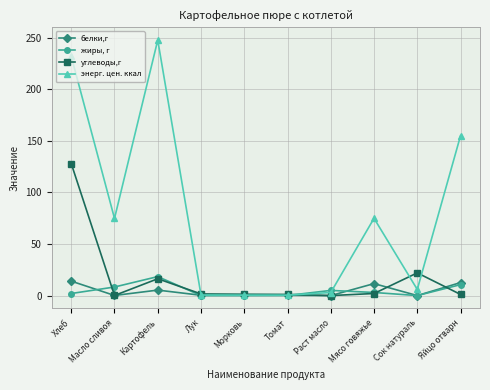

What is the difference between the maximum and second lowest values in the белки,г series?

14.0